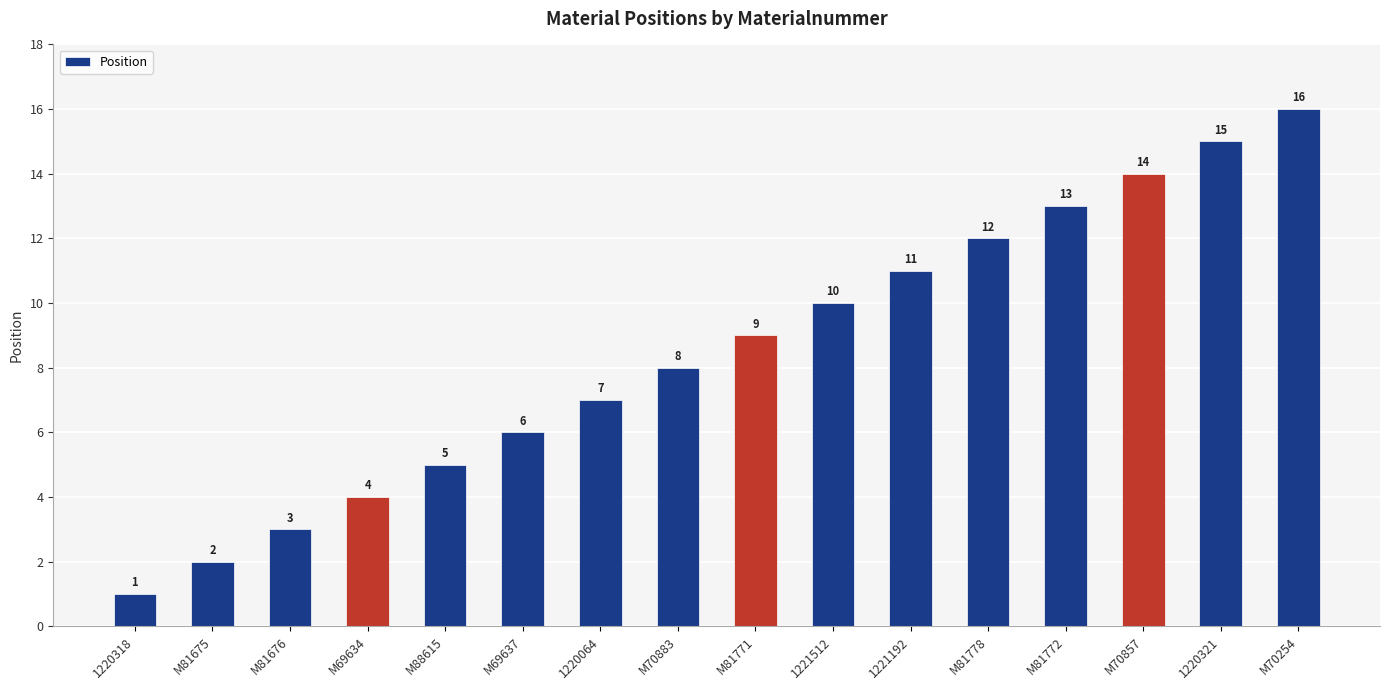

Reading right to left, what are all the values shown in this chart?

M70254=16	1220321=15	M70857=14	M81772=13	M81778=12	1221192=11	1221512=10	M81771=9	M70883=8	1220064=7	M69637=6	M88615=5	M69634=4	M81676=3	M81675=2	1220318=1